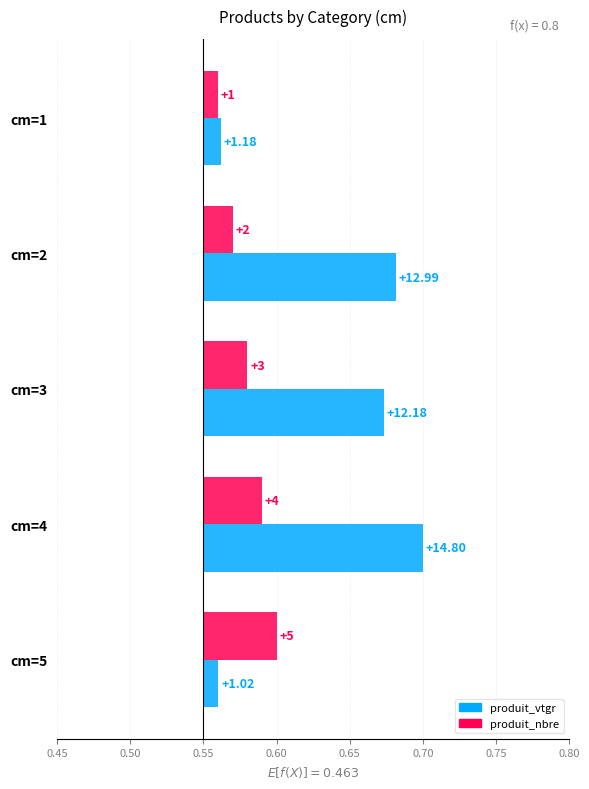

What is the sum of the produit_nbre values at cm=1 and cm=4?

0.1